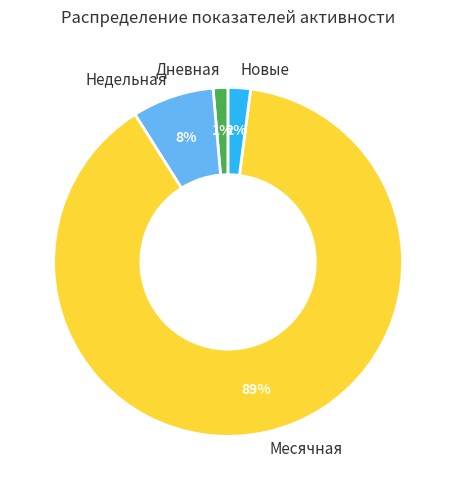

Which has a higher value, Недельная or Дневная?

Недельная